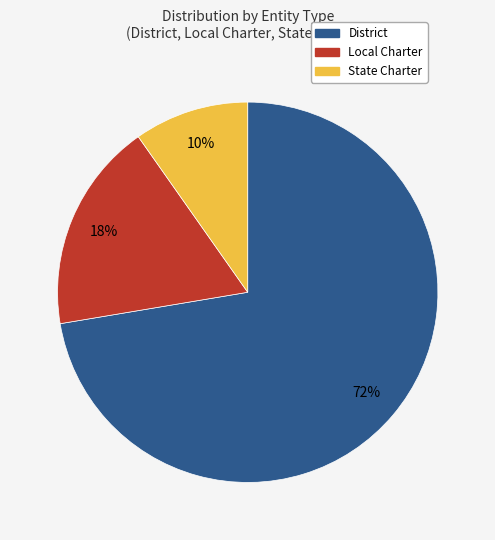

Does any single category account for the majority?

Yes